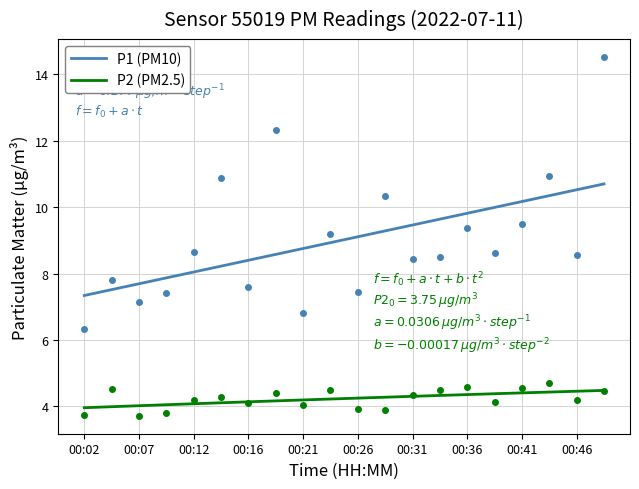

True or false: P1 (PM10) has a value of 5.5 at 00:31.

False